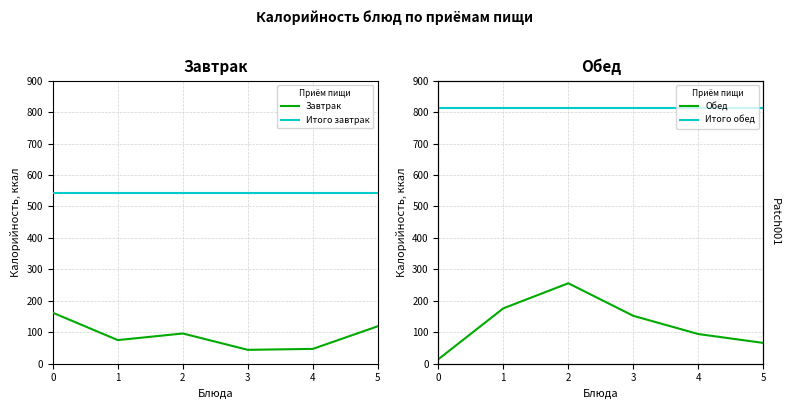

Between 1 and 2, which series saw the biggest shift?

Обед